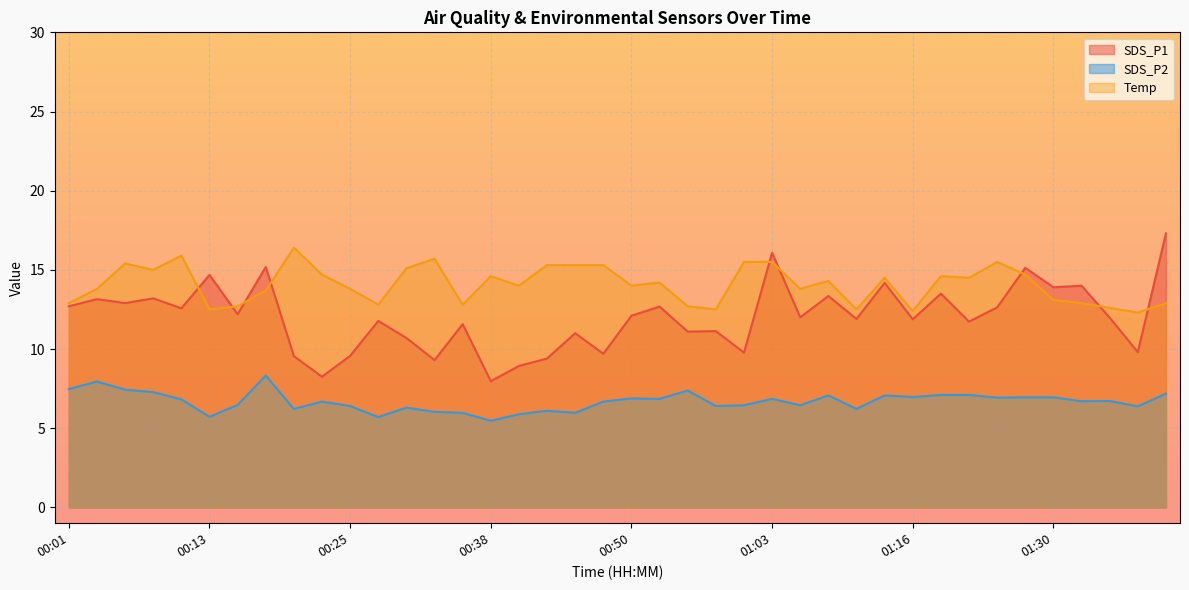

At which label does SDS_P1 first exceed 12?

00:01